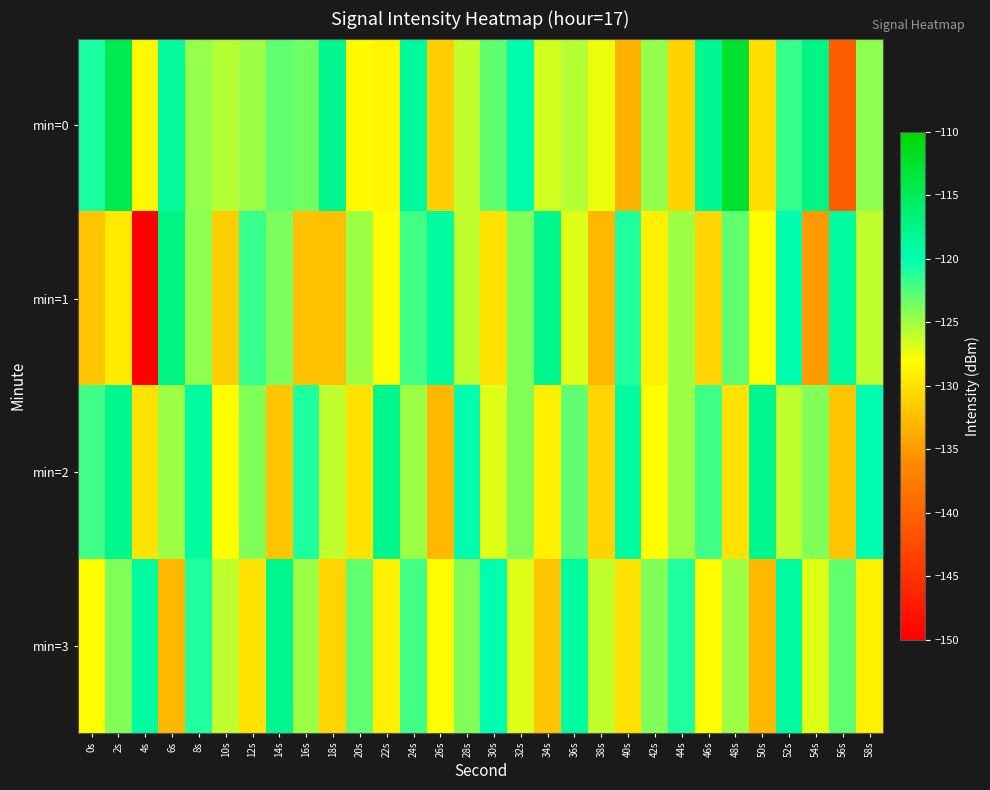

Reading left to right, list all the values displayed in this chart.

min=0: 0s=-120.8	2s=-114.7	4s=-128.5	6s=-118.9	8s=-124.7	10s=-125.7	12s=-124.9	14s=-123.0	16s=-123.6	18s=-118.1	20s=-128.3	22s=-128.6	24s=-118.7	26s=-131.4	28s=-126.0	30s=-123.0	32s=-119.7	34s=-126.6	36s=-125.7	38s=-127.4	40s=-133.3	42s=-124.6	44s=-131.0	46s=-118.2	48s=-112.6	50s=-130.3	52s=-121.8	54s=-117.4	56s=-140.5	58s=-124.5
min=1: 0s=-131.9	2s=-129.5	4s=-150.0	6s=-117.3	8s=-124.5	10s=-131.4	12s=-121.8	14s=-123.9	16s=-132.3	18s=-132.3	20s=-125.0	22s=-128.0	24s=-122.0	26s=-119.0	28s=-126.0	30s=-130.0	32s=-124.0	34s=-118.0	36s=-127.0	38s=-133.0	40s=-121.0	42s=-129.0	44s=-125.0	46s=-131.0	48s=-123.0	50s=-128.0	52s=-120.0	54s=-135.0	56s=-119.0	58s=-126.0
min=2: 0s=-122.0	2s=-118.0	4s=-130.0	6s=-125.0	8s=-119.0	10s=-128.0	12s=-124.0	14s=-132.0	16s=-121.0	18s=-126.0	20s=-130.0	22s=-118.0	24s=-125.0	26s=-133.0	28s=-120.0	30s=-127.0	32s=-124.0	34s=-129.0	36s=-123.0	38s=-131.0	40s=-119.0	42s=-128.0	44s=-125.0	46s=-122.0	48s=-130.0	50s=-118.0	52s=-126.0	54s=-124.0	56s=-132.0	58s=-120.0
min=3: 0s=-128.0	2s=-124.0	4s=-119.0	6s=-133.0	8s=-121.0	10s=-126.0	12s=-130.0	14s=-118.0	16s=-125.0	18s=-131.0	20s=-123.0	22s=-129.0	24s=-122.0	26s=-128.0	28s=-124.0	30s=-120.0	32s=-127.0	34s=-132.0	36s=-119.0	38s=-126.0	40s=-130.0	42s=-124.0	44s=-121.0	46s=-128.0	48s=-125.0	50s=-133.0	52s=-119.0	54s=-127.0	56s=-123.0	58s=-129.0